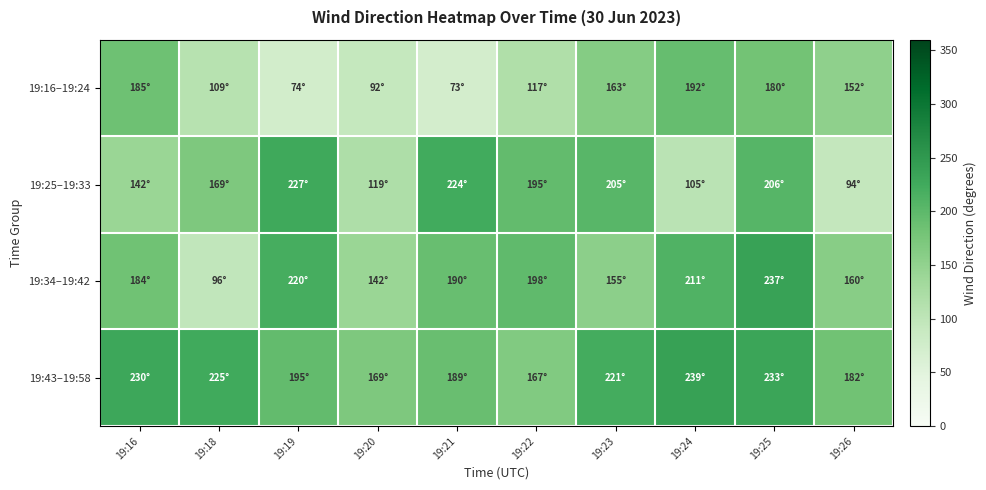

Reading left to right, extract all data points from this chart.

19:16–19:24: 19:16=185	19:18=109	19:19=74	19:20=92	19:21=73	19:22=117	19:23=163	19:24=192	19:25=180	19:26=152
19:25–19:33: 19:16=142	19:18=169	19:19=227	19:20=119	19:21=224	19:22=195	19:23=205	19:24=105	19:25=206	19:26=94
19:34–19:42: 19:16=184	19:18=96	19:19=220	19:20=142	19:21=190	19:22=198	19:23=155	19:24=211	19:25=237	19:26=160
19:43–19:58: 19:16=230	19:18=225	19:19=195	19:20=169	19:21=189	19:22=167	19:23=221	19:24=239	19:25=233	19:26=182